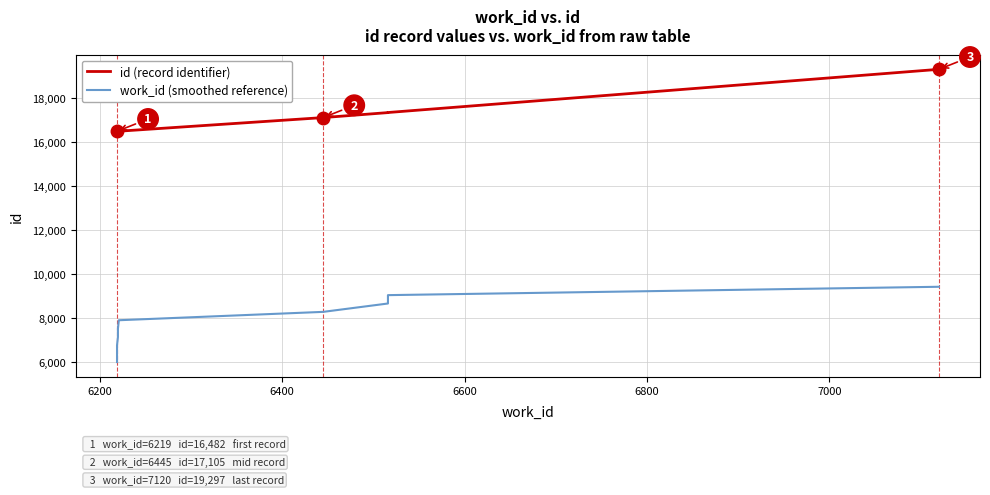

What is the sum of all id (record identifier) values?

170004